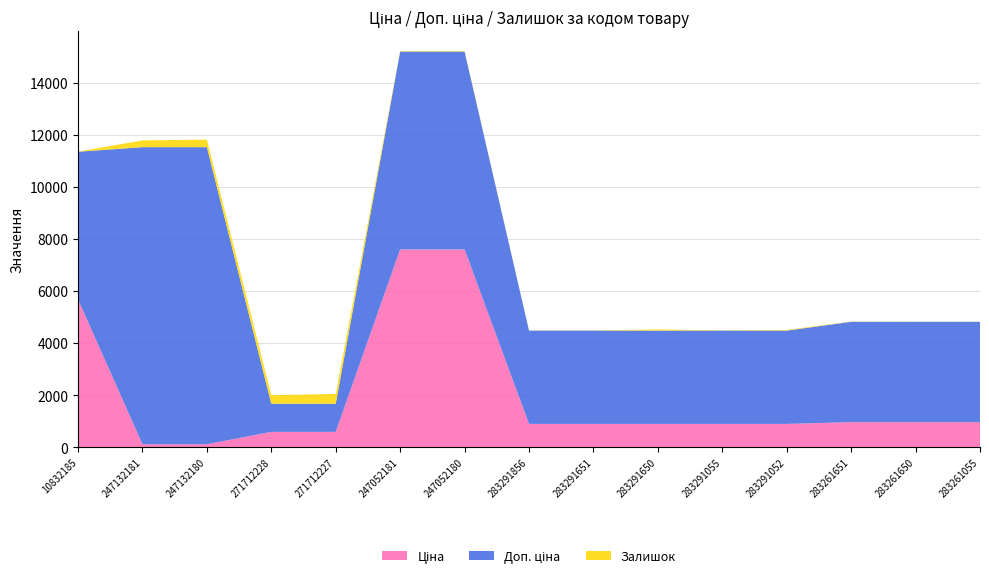

Reading left to right, transcribe all the data shown in this chart.

Ціна: 5673.8	114.1	114.1	589.9	589.9	7596.5	7596.5	895.9	895.9	895.9	895.9	895.9	963.5	963.5	963.5
Доп. ціна: 5673.8	11410.0	11410.0	1081.7	1081.7	7596.5	7596.5	3583.6	3583.6	3583.6	3583.6	3583.6	3854.0	3854.0	3854.0
Залишок: 4.0	260.0	290.0	328.0	374.0	20.0	21.0	7.0	7.0	43.0	9.0	27.0	9.0	6.0	4.0